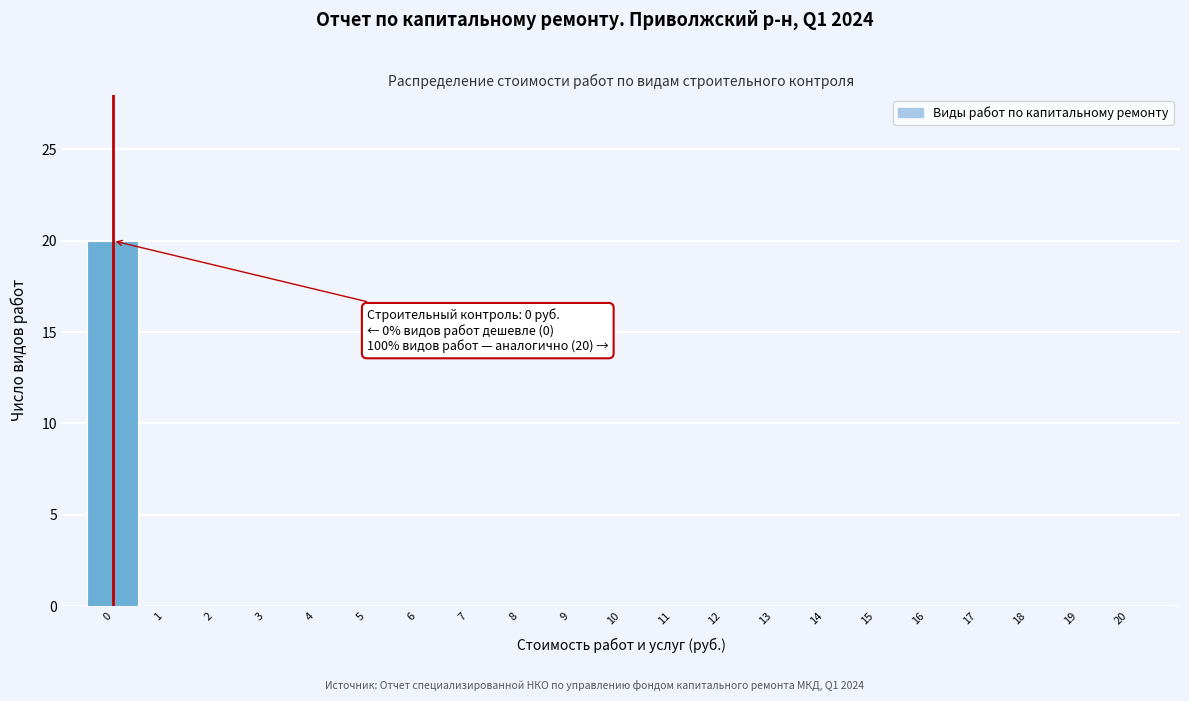

Over which range of the x-axis is the bar tallest?

-0.5 to 0.5